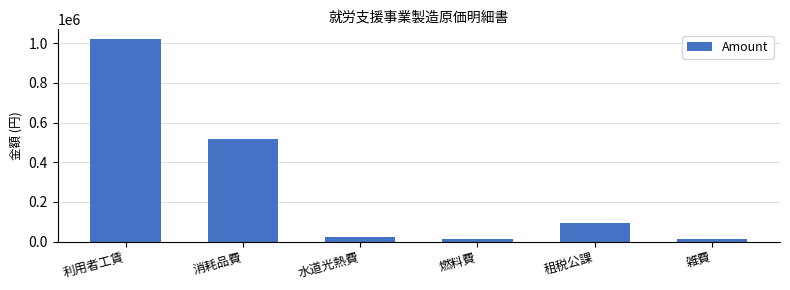

What is the change in value from 利用者工賃 to 租税公課?

-925880